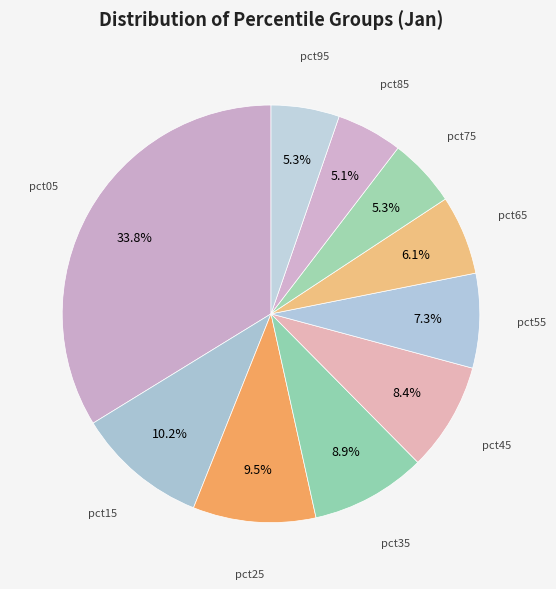

What is the smallest slice in the pie chart?

pct85